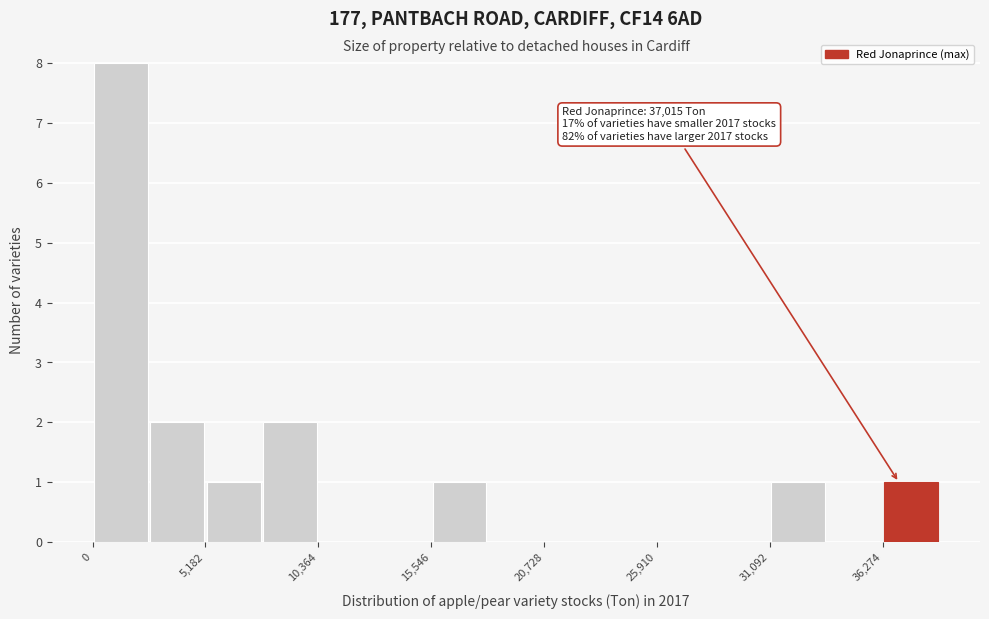

Read against the x-axis, roughly where is the centre of the tallest bar?

1000